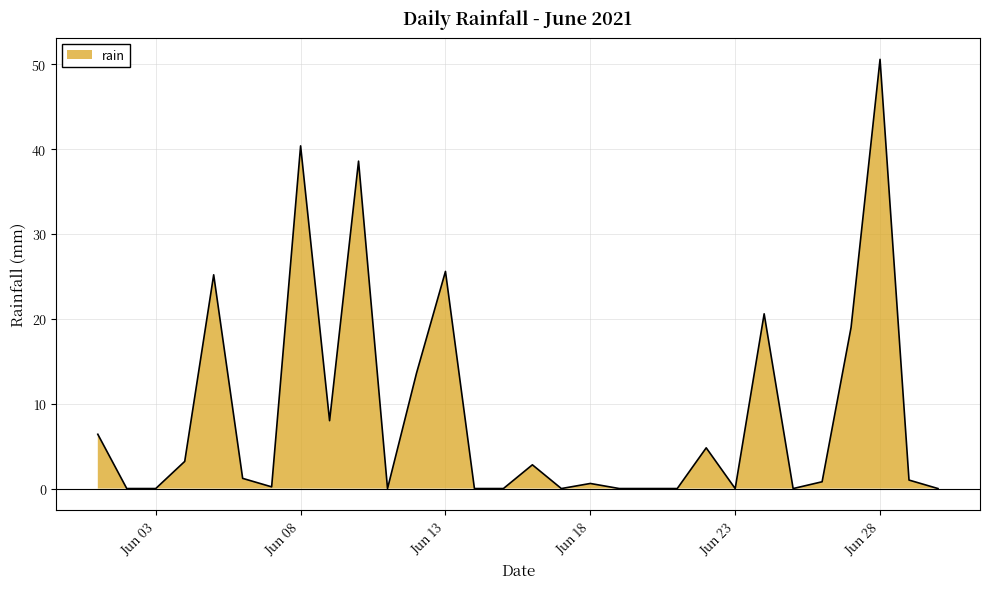

How many categories are shown in the chart?

30